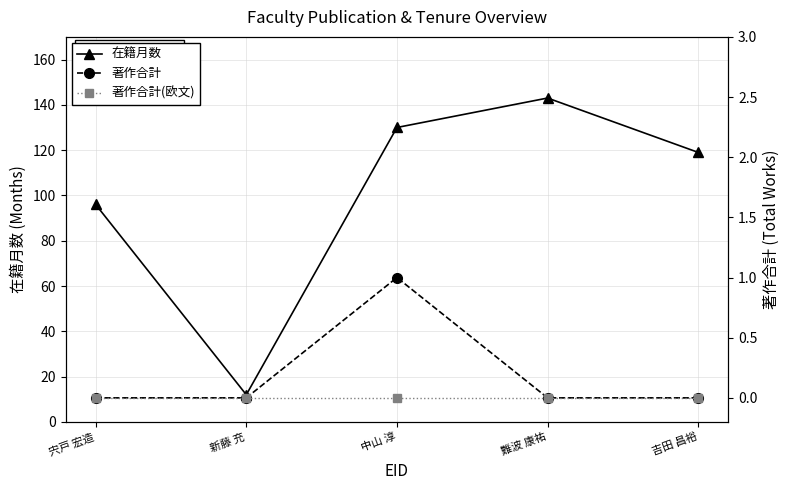

The value of 著作合計 at 宍戸 宏造 is 0. True or false?

True